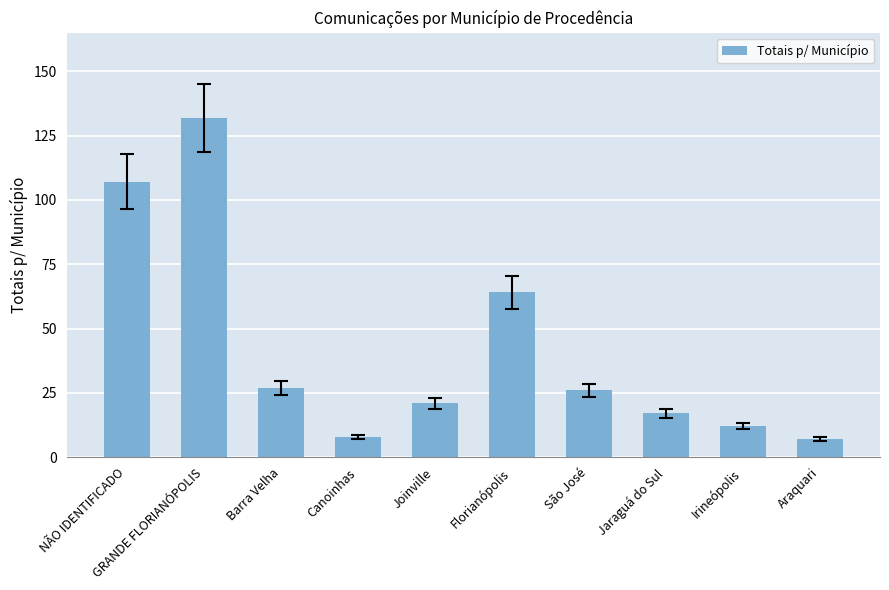

At which label does the data first exceed 26?

NÃO IDENTIFICADO